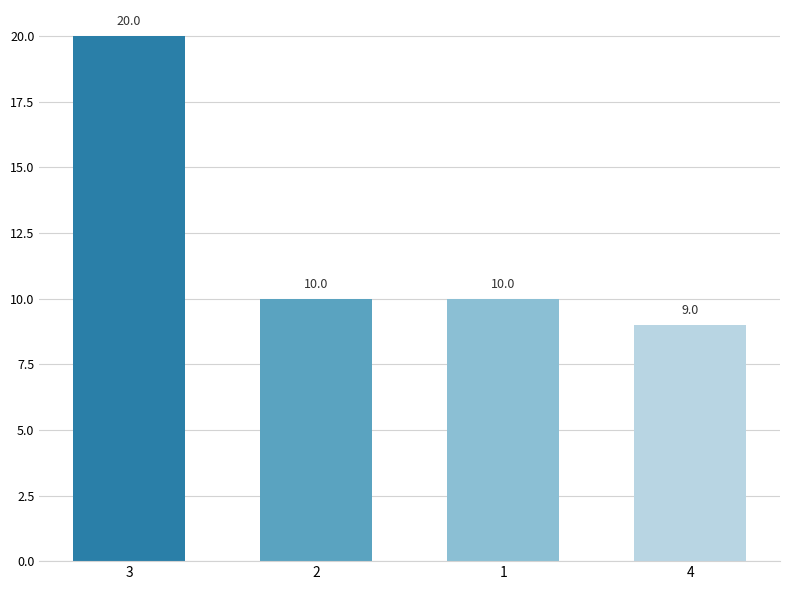

How many data points are less than 10?

1